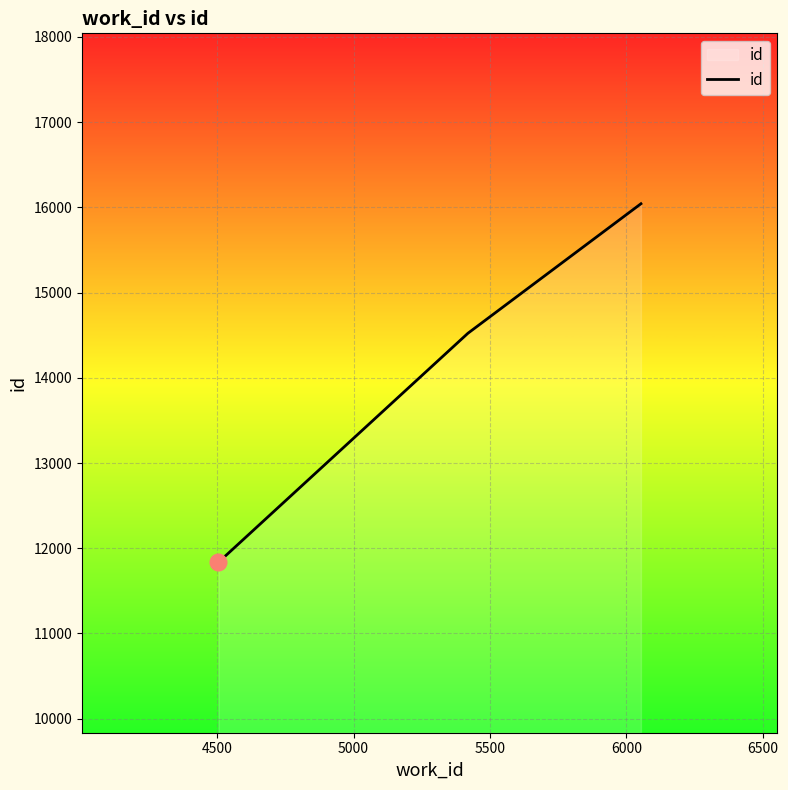

What is the smallest value displayed?

11835